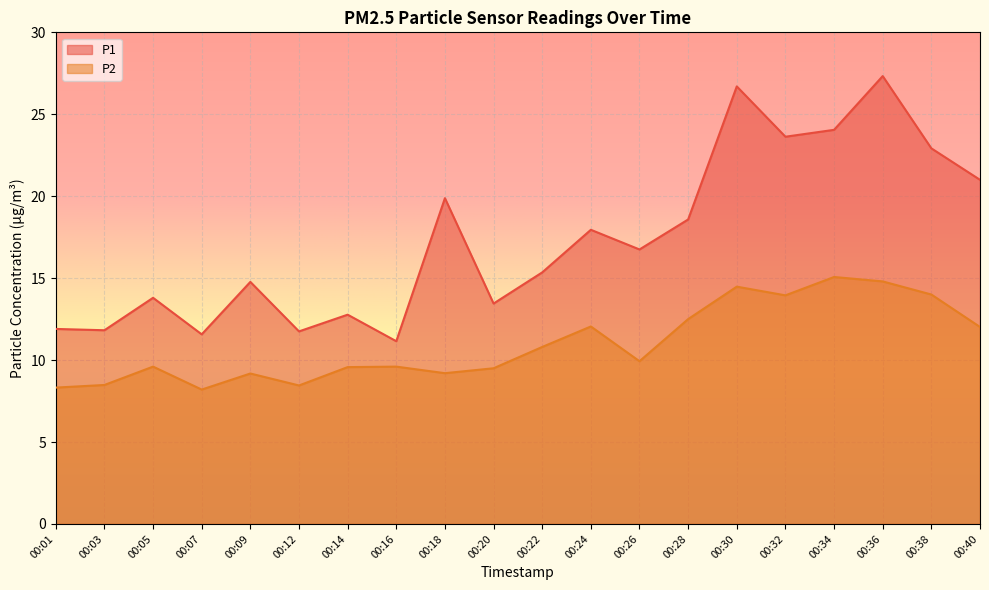

How many lines are shown in the chart?

2